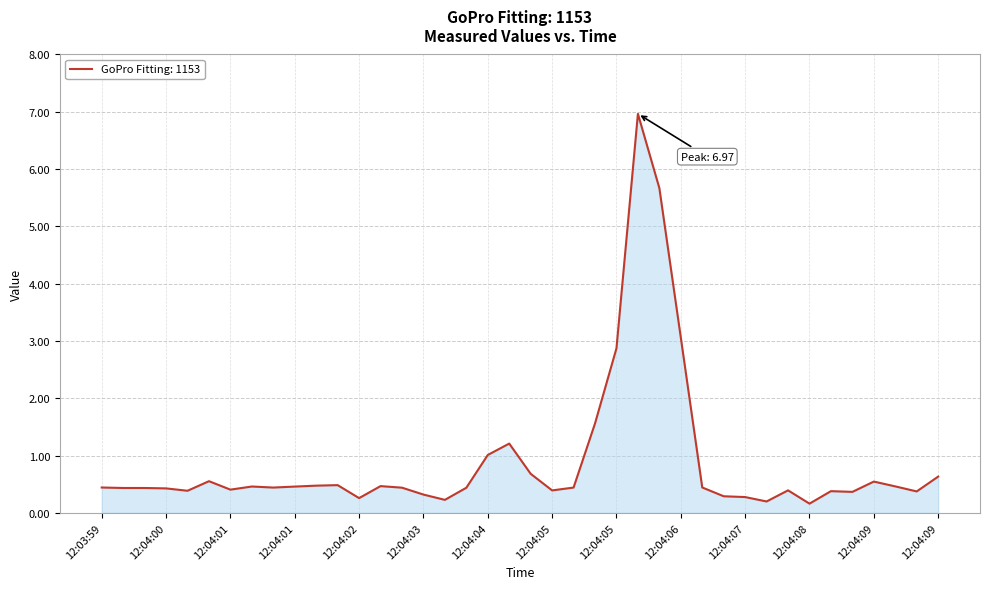

What is the smallest value displayed?

0.2